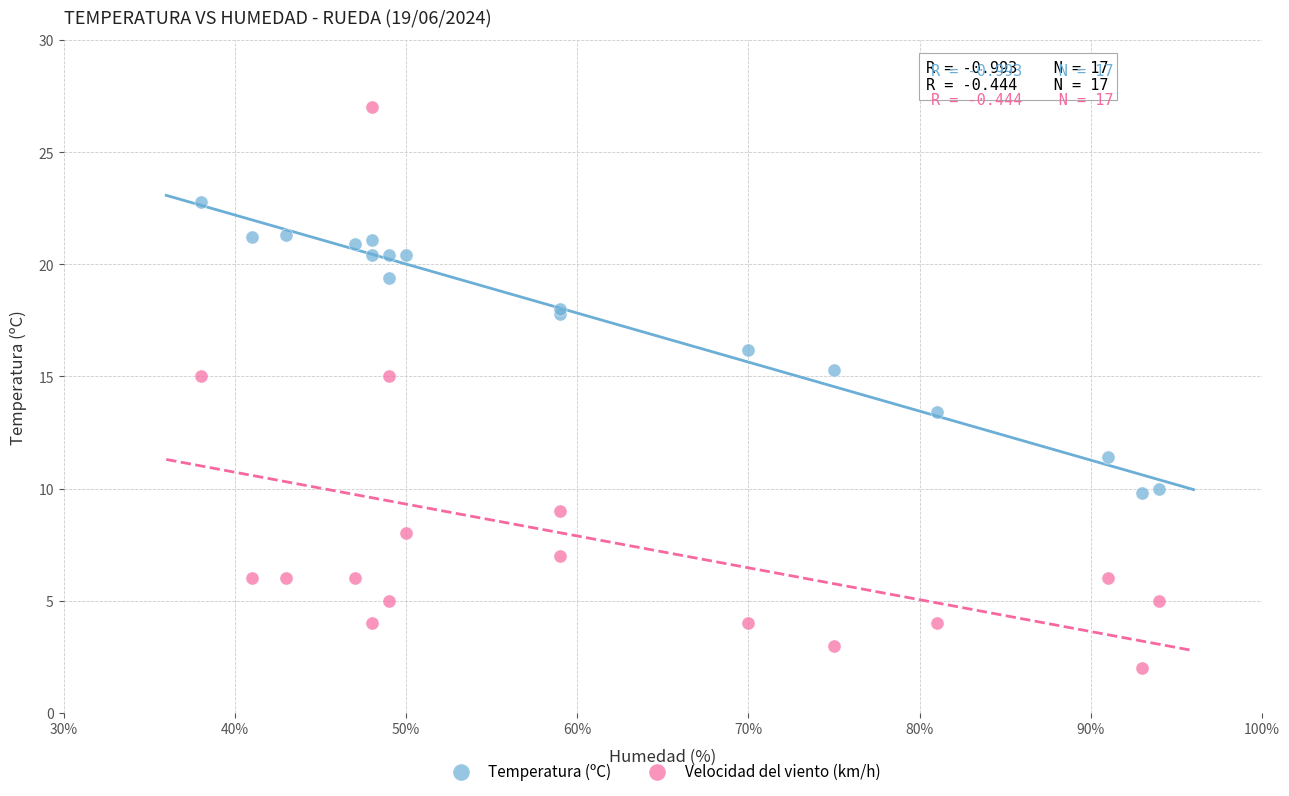

Which series reaches the minimum Y coordinate?

Velocidad del viento (km/h)